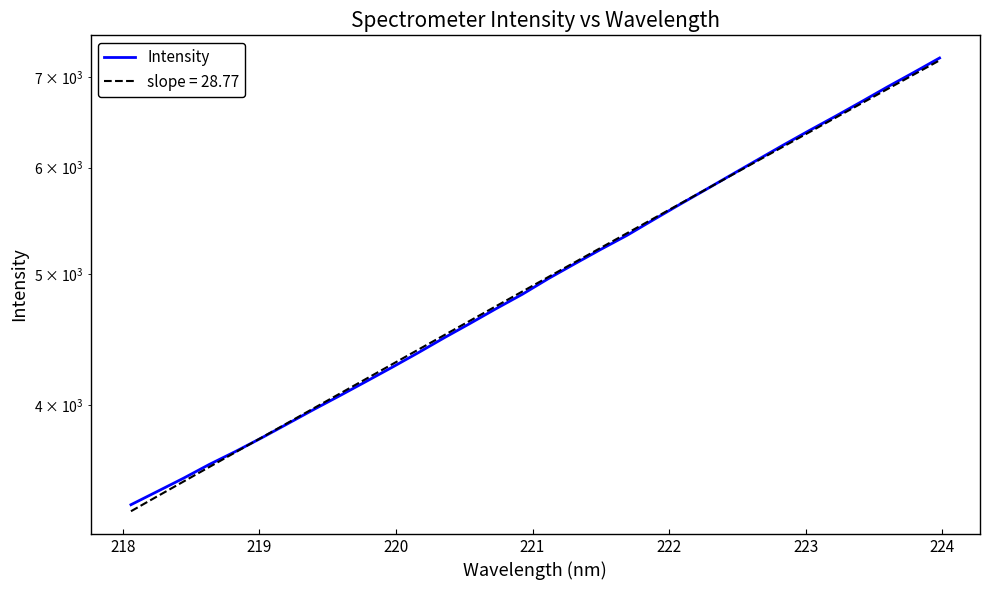

What is the label of the 4th point from the left?

220